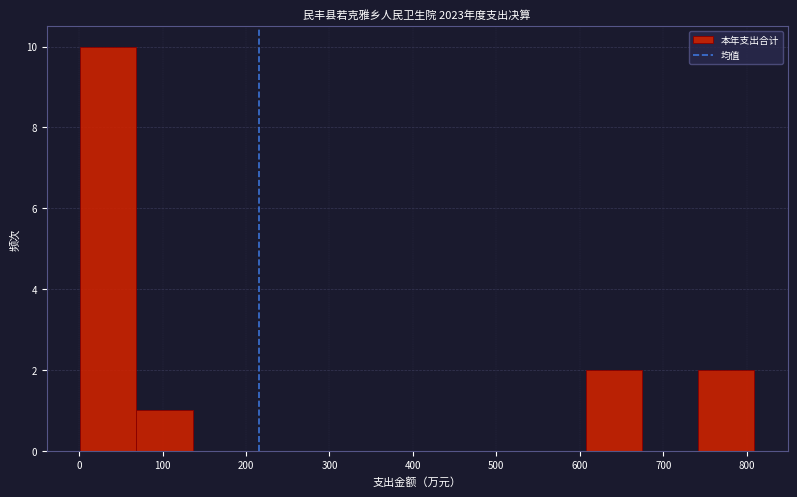

Reading left to right, list every bar in this chart as the range it spans on the x-axis followed by its height. Neither the bar edges nor the heights are printed on the chart, so give them approximately, as read against the axes.

0 to 70: 10
70 to 140: 1
140 to 200: 0
200 to 270: 0
270 to 340: 0
340 to 410: 0
410 to 470: 0
470 to 540: 0
540 to 610: 0
610 to 670: 2
670 to 740: 0
740 to 810: 2